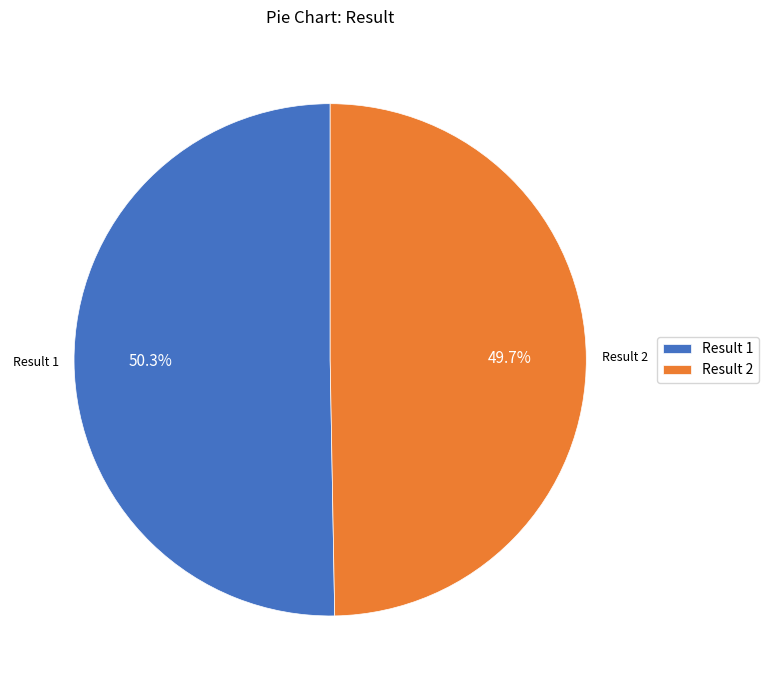

Count the number of slices in the pie.

2